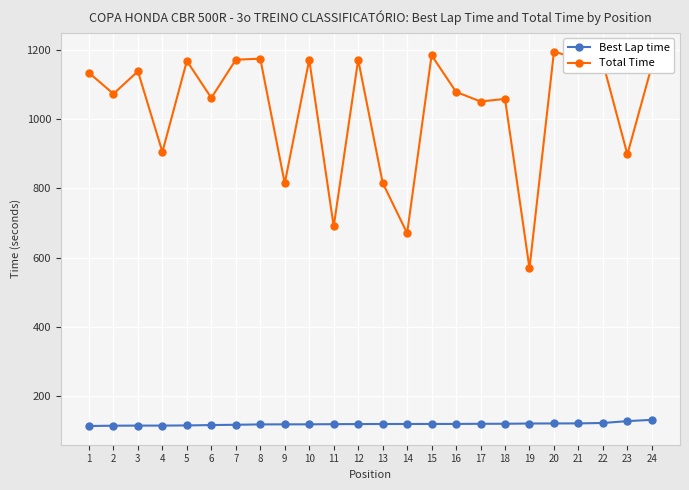

What is the difference between the Total Time values at 3 and 5?

29.9